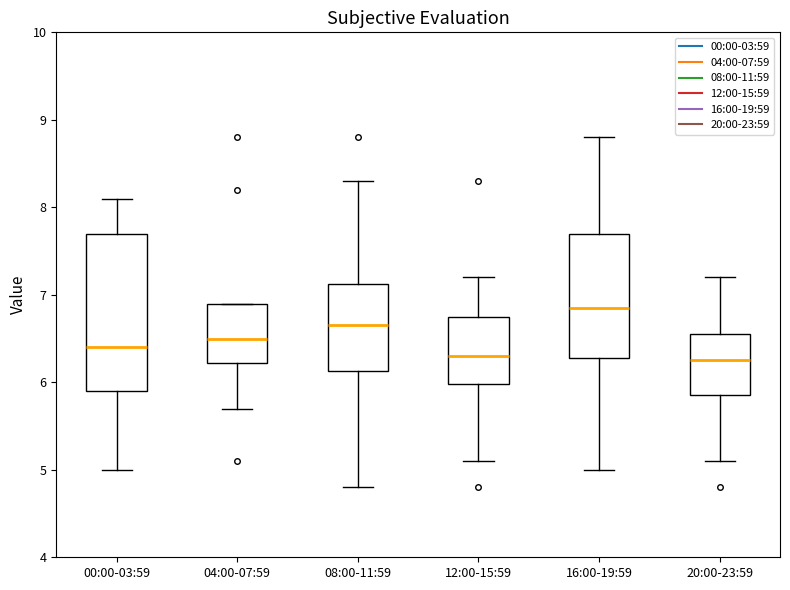

Which box is the tallest, from its lower edge to its upper edge?

00:00-03:59